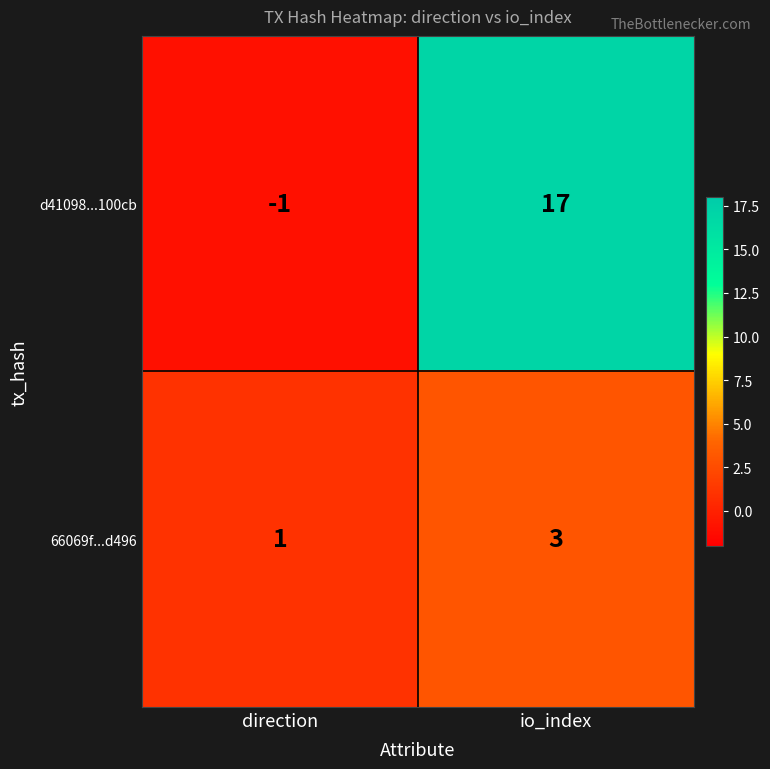

Reading left to right, transcribe all the data shown in this chart.

d41098...100cb: -1	17
66069f...d496: 1	3